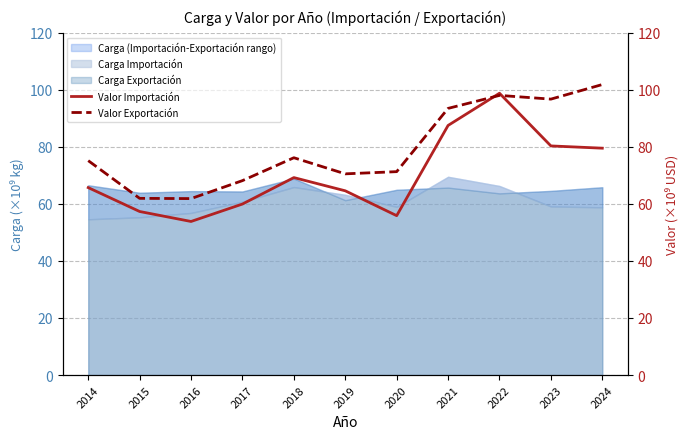

Reading left to right, extract all data points from this chart.

Valor Importación: 65.7	57.3	53.8	59.9	69.2	64.6	55.9	87.5	98.8	80.3	79.5
Valor Exportación: 75.1	61.9	61.8	68.1	76.2	70.5	71.3	93.5	98.0	96.7	101.8